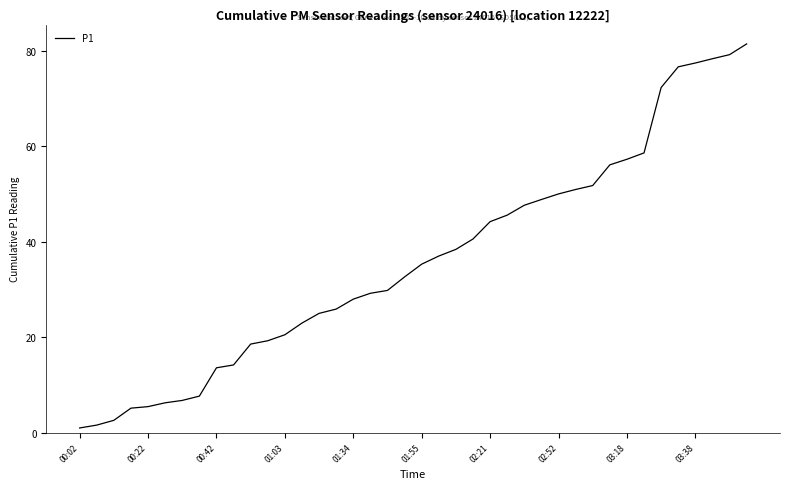

What is the difference between the maximum and minimum values?

80.4